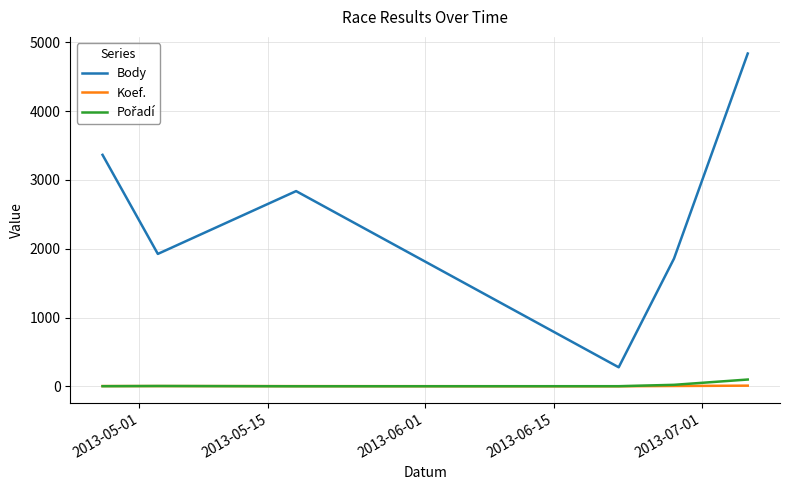

What is the greatest value displayed?

4838